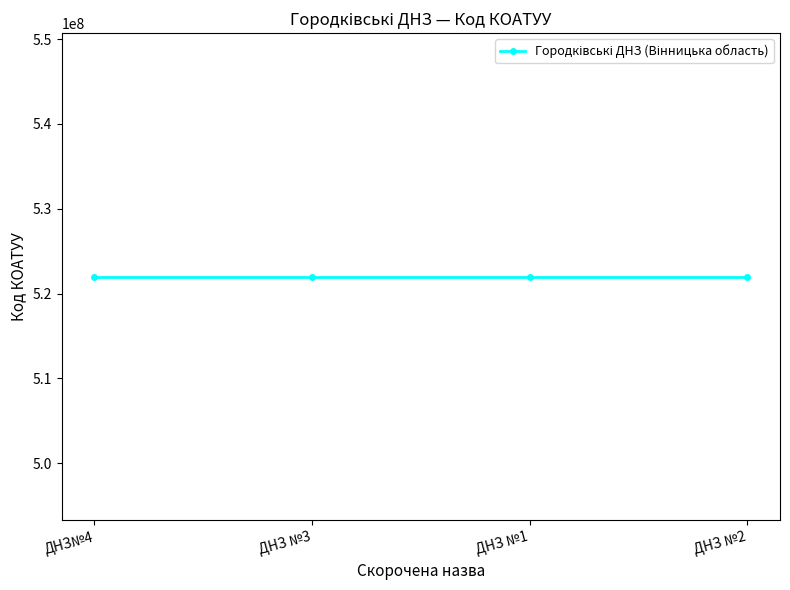

What is the change in value from ДНЗ№4 to ДНЗ №3?

-1